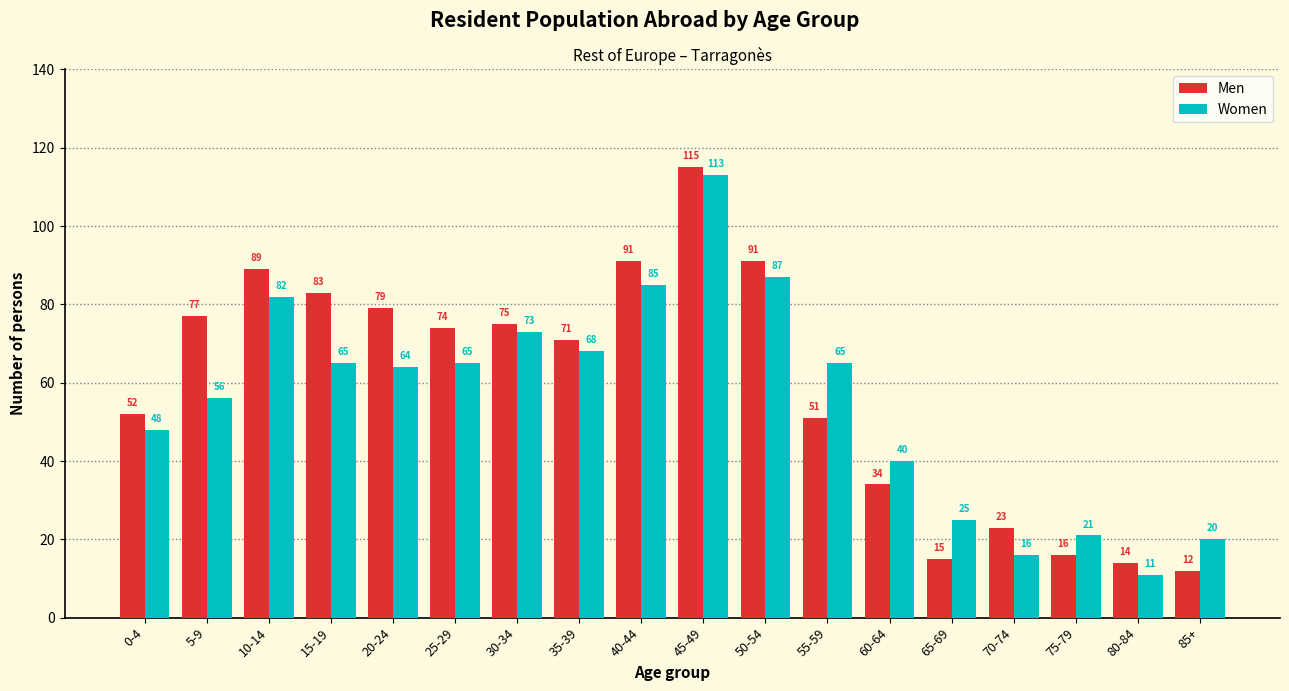

Reading left to right, extract all data points from this chart.

Men: 0-4=52	5-9=77	10-14=89	15-19=83	20-24=79	25-29=74	30-34=75	35-39=71	40-44=91	45-49=115	50-54=91	55-59=51	60-64=34	65-69=15	70-74=23	75-79=16	80-84=14	85+=12
Women: 0-4=48	5-9=56	10-14=82	15-19=65	20-24=64	25-29=65	30-34=73	35-39=68	40-44=85	45-49=113	50-54=87	55-59=65	60-64=40	65-69=25	70-74=16	75-79=21	80-84=11	85+=20